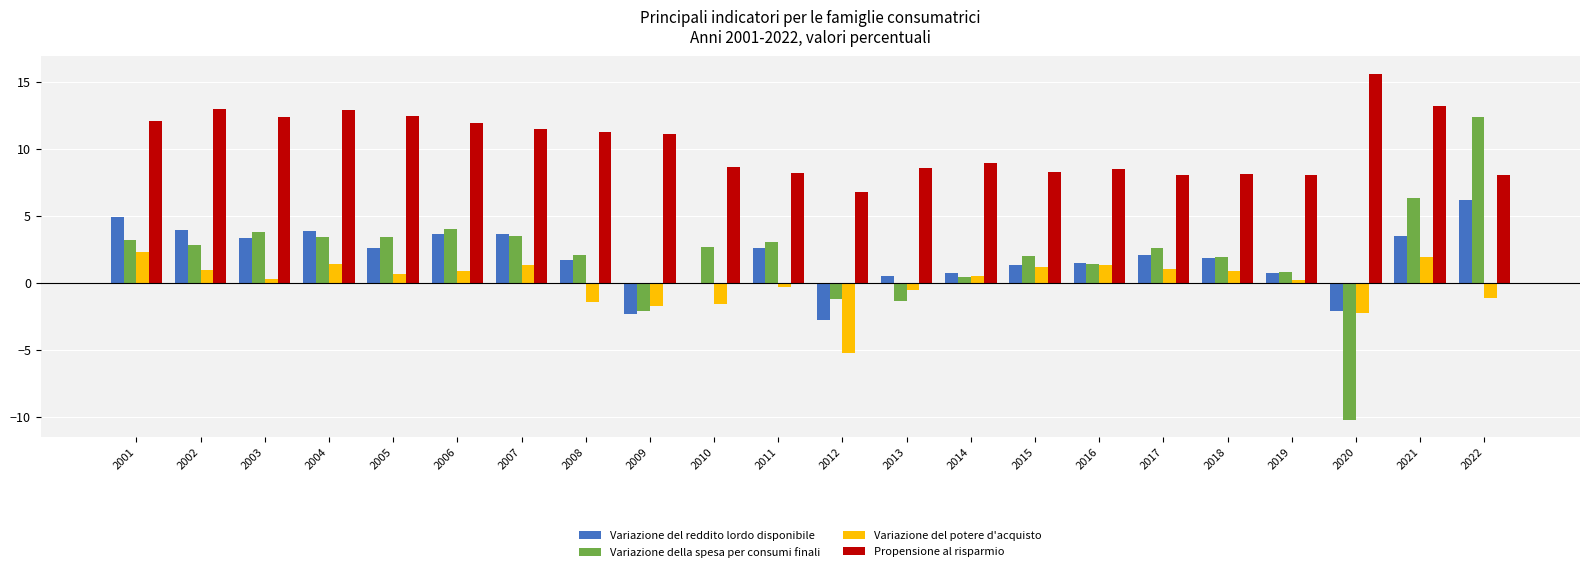

How many series are shown in this chart?

4